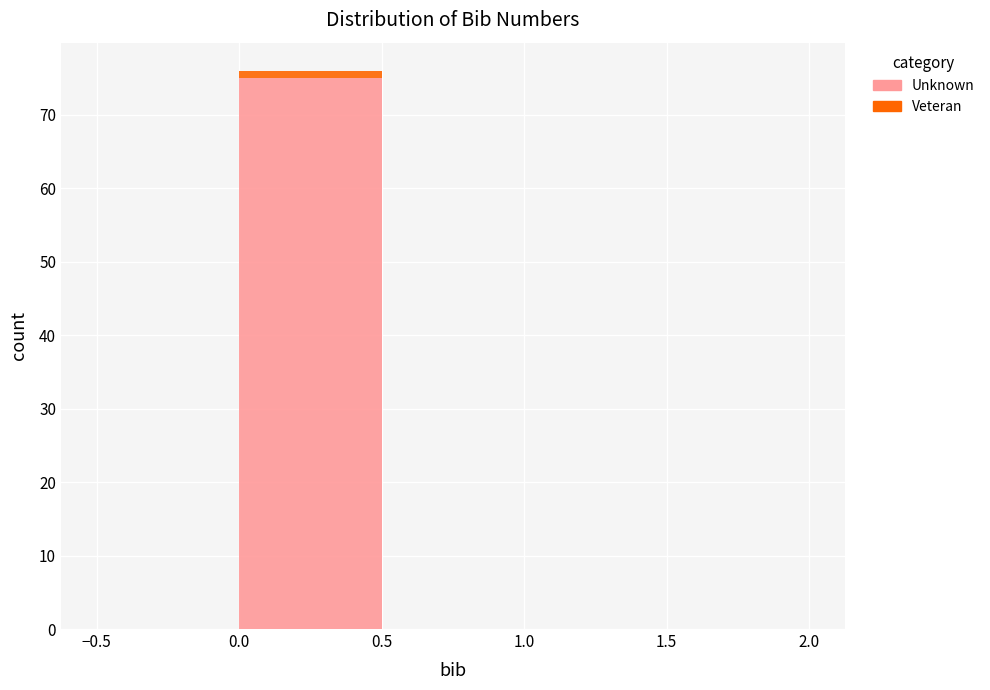

Reading left to right, transcribe this chart: for each stacked bar, give the range it covers on the x-axis and its total height. The values are not printed on the chart, so give them approximately, as read against the axis.

-0.5 to 0.0: 0
0.0 to 0.5: 76
0.5 to 1.0: 0
1.0 to 1.5: 0
1.5 to 2.0: 0